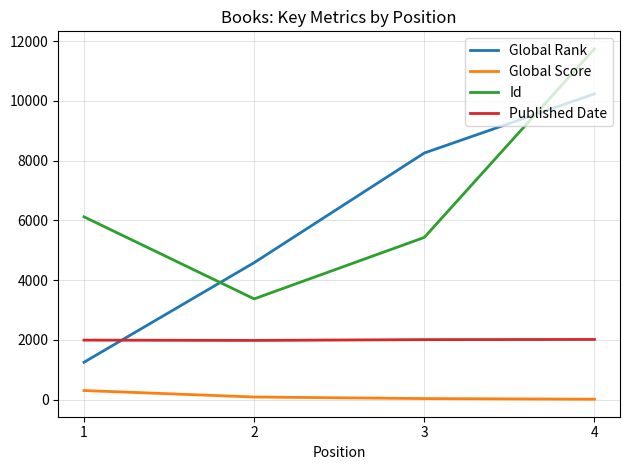

How many categories are shown in the chart?

4